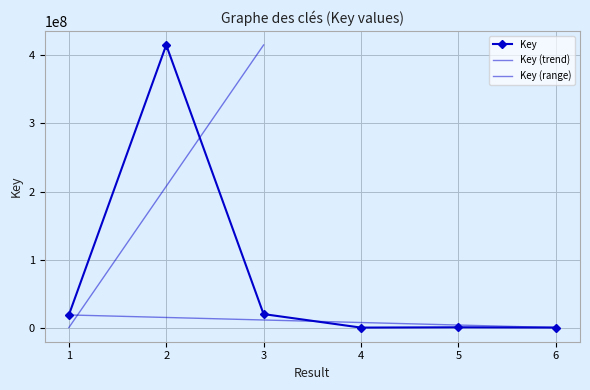

True or false: the data shows 414137928 at 2.

True